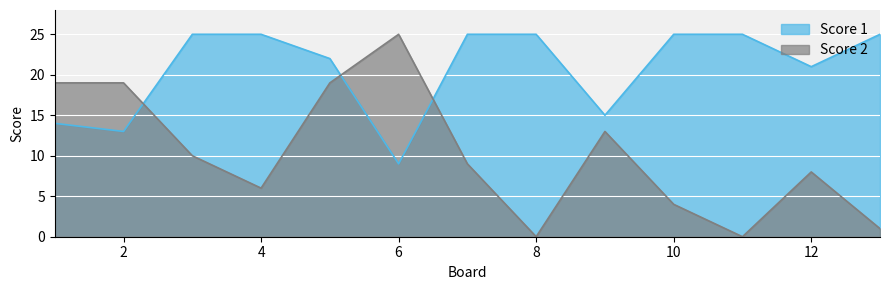

List the series in order of their peak value, highest first.

Score 1, Score 2